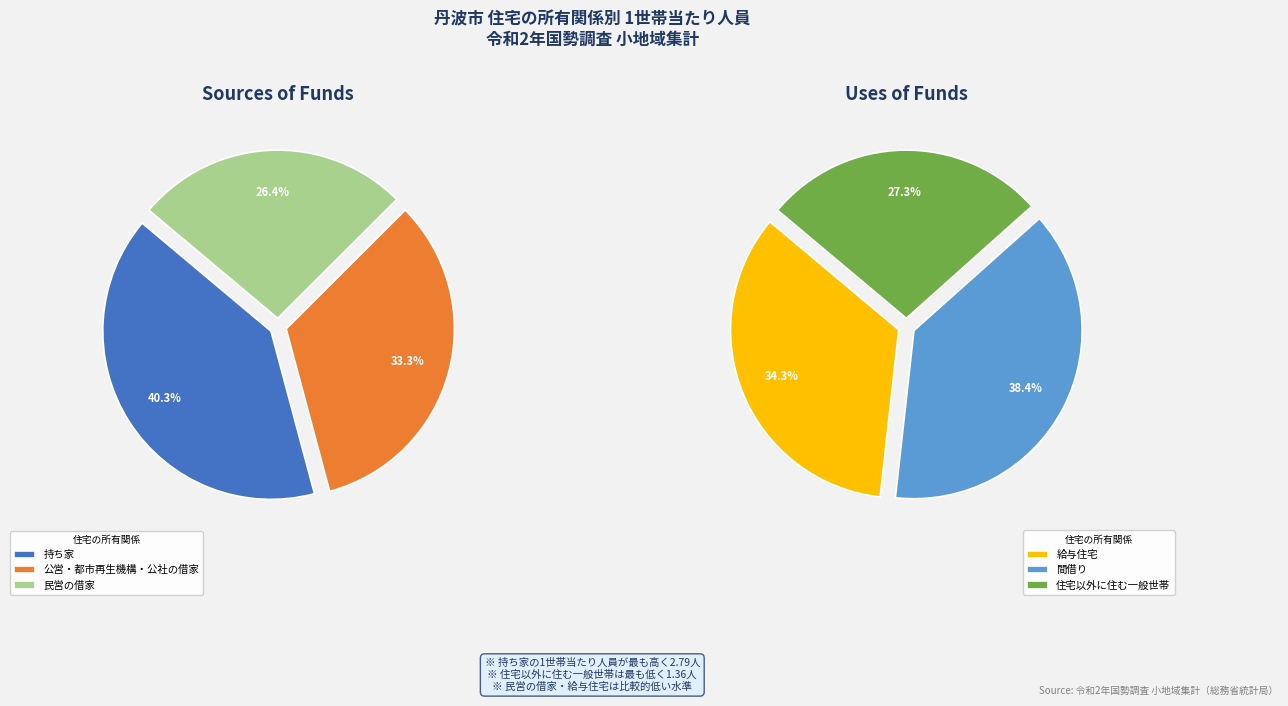

Is 公営・都市再生機構・公社の借家 the majority of the pie?

No